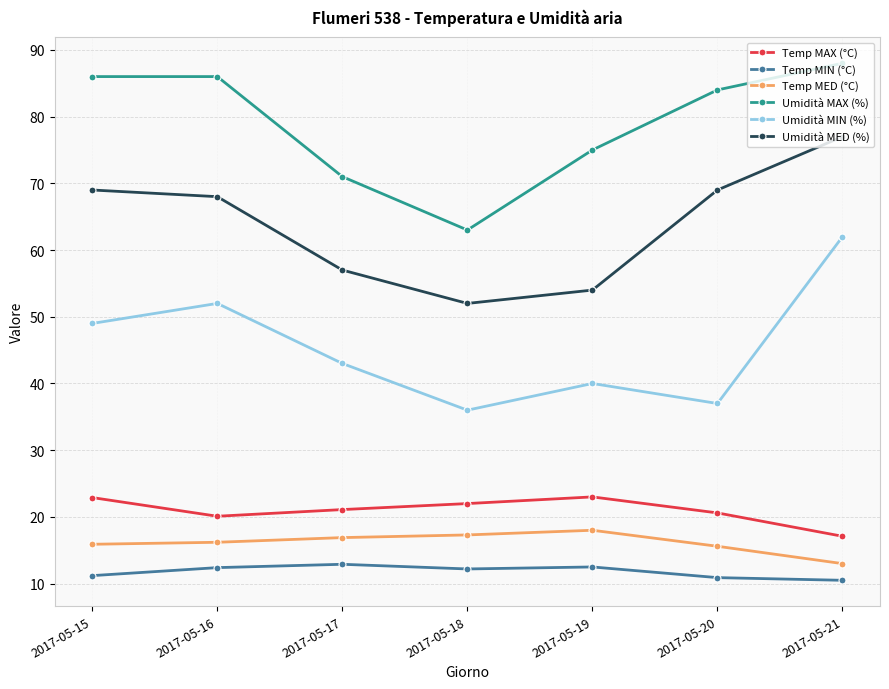

Is this an area chart (filled region under the line)?

No